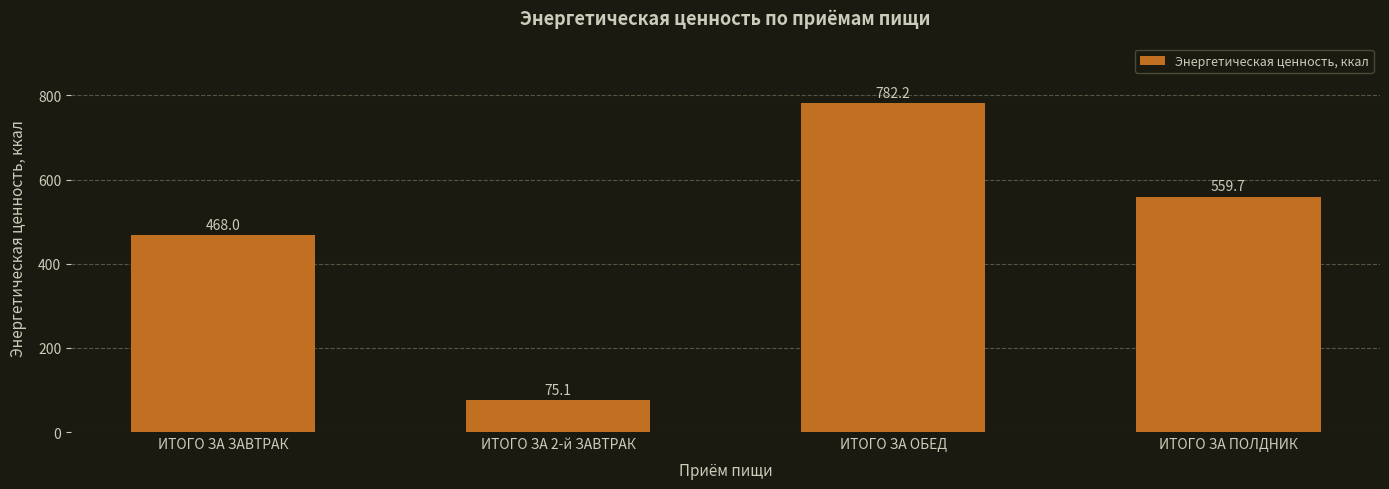

List the labels in order of value, smallest first.

ИТОГО ЗА 2-й ЗАВТРАК, ИТОГО ЗА ЗАВТРАК, ИТОГО ЗА ПОЛДНИК, ИТОГО ЗА ОБЕД